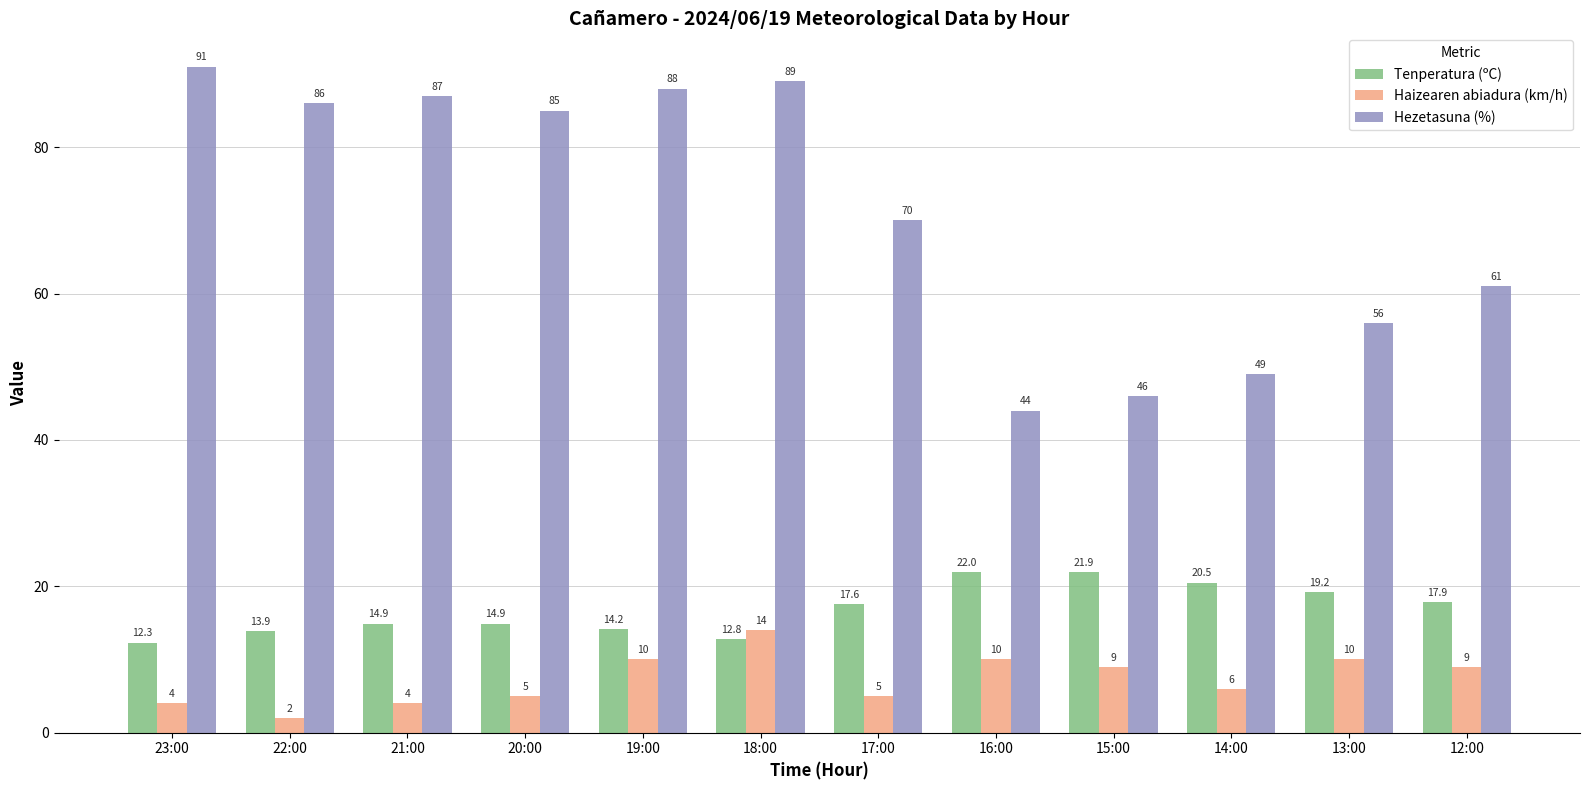

At how many categories does at least one series exceed 57?

8